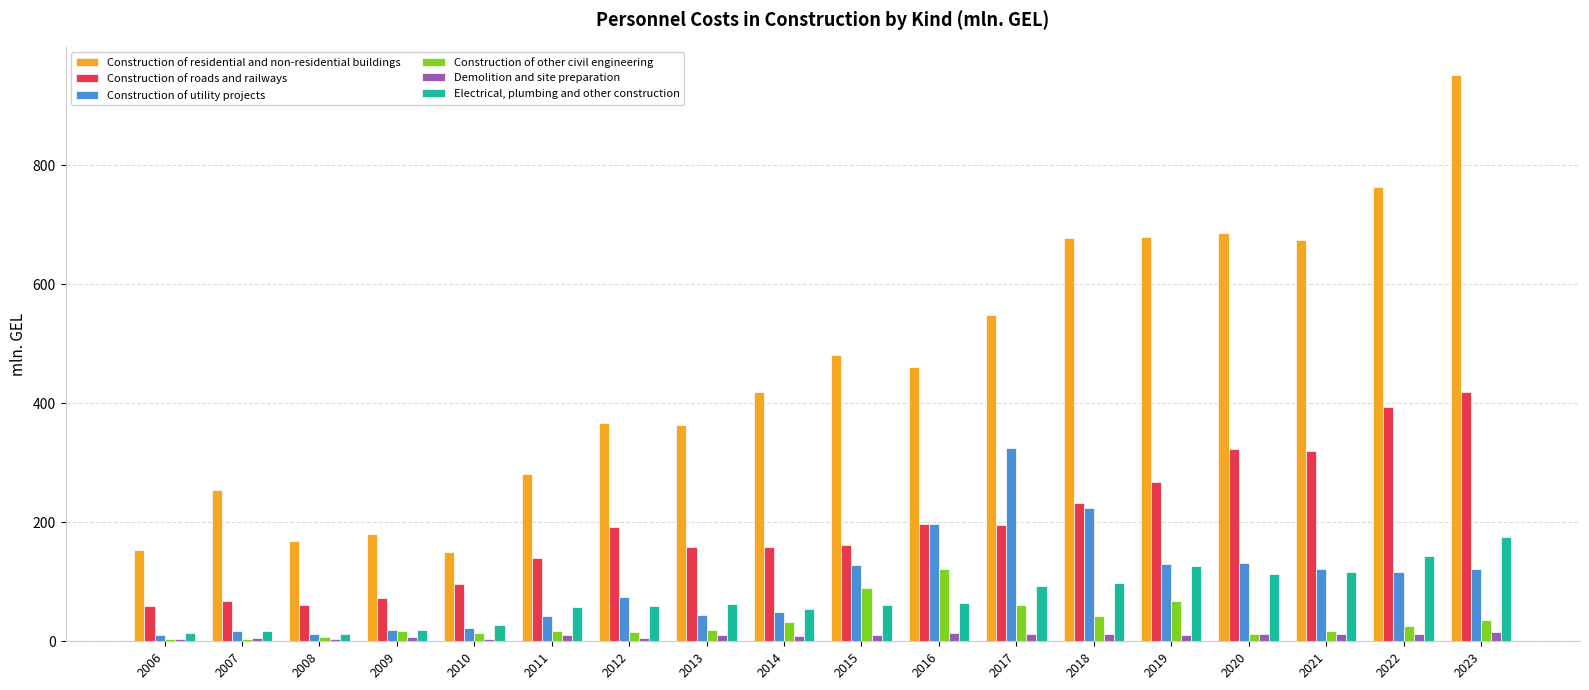

Is it true that Construction of roads and railways equals 231.1 at 2013?

False